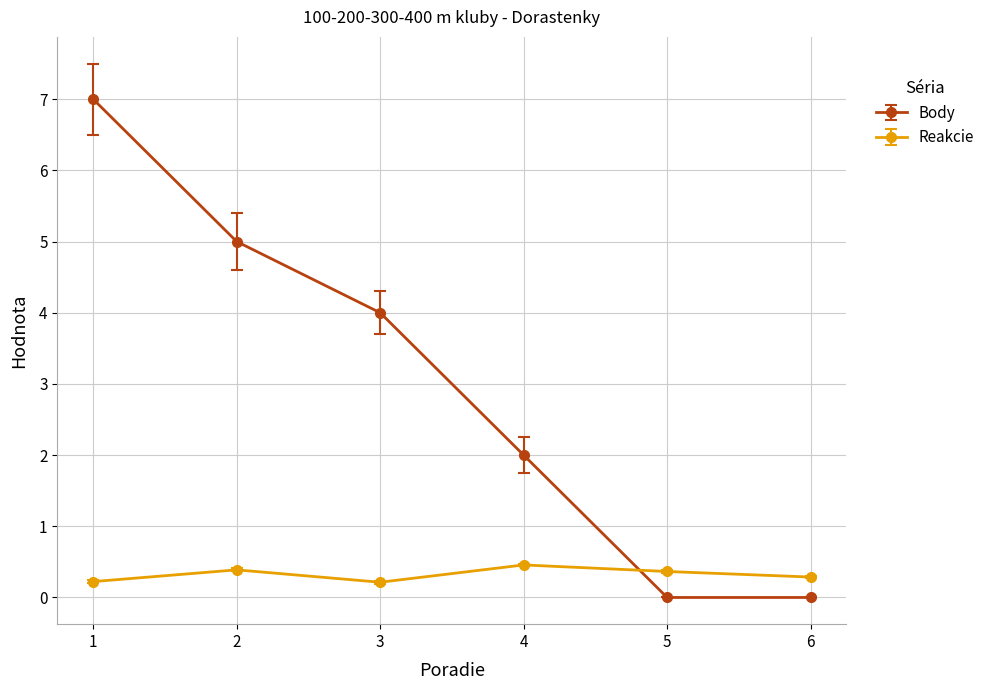

What is the spread (max minus min) of values at 4?

1.5